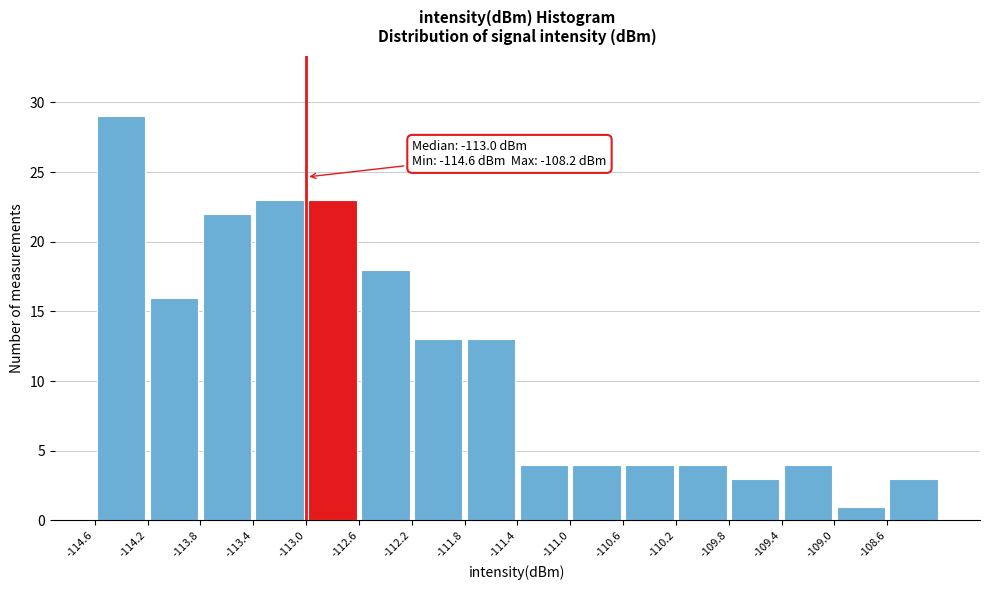

Which range on the x-axis has the tallest bar?

-114.6 to -114.2